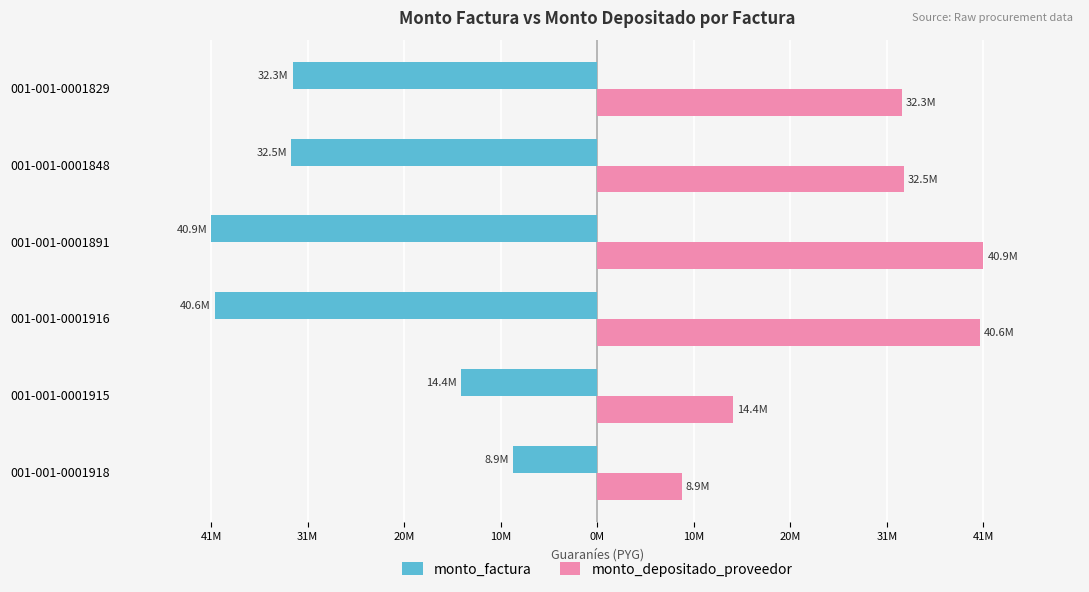

What are all the series names shown in the legend?

monto_factura, monto_depositado_proveedor